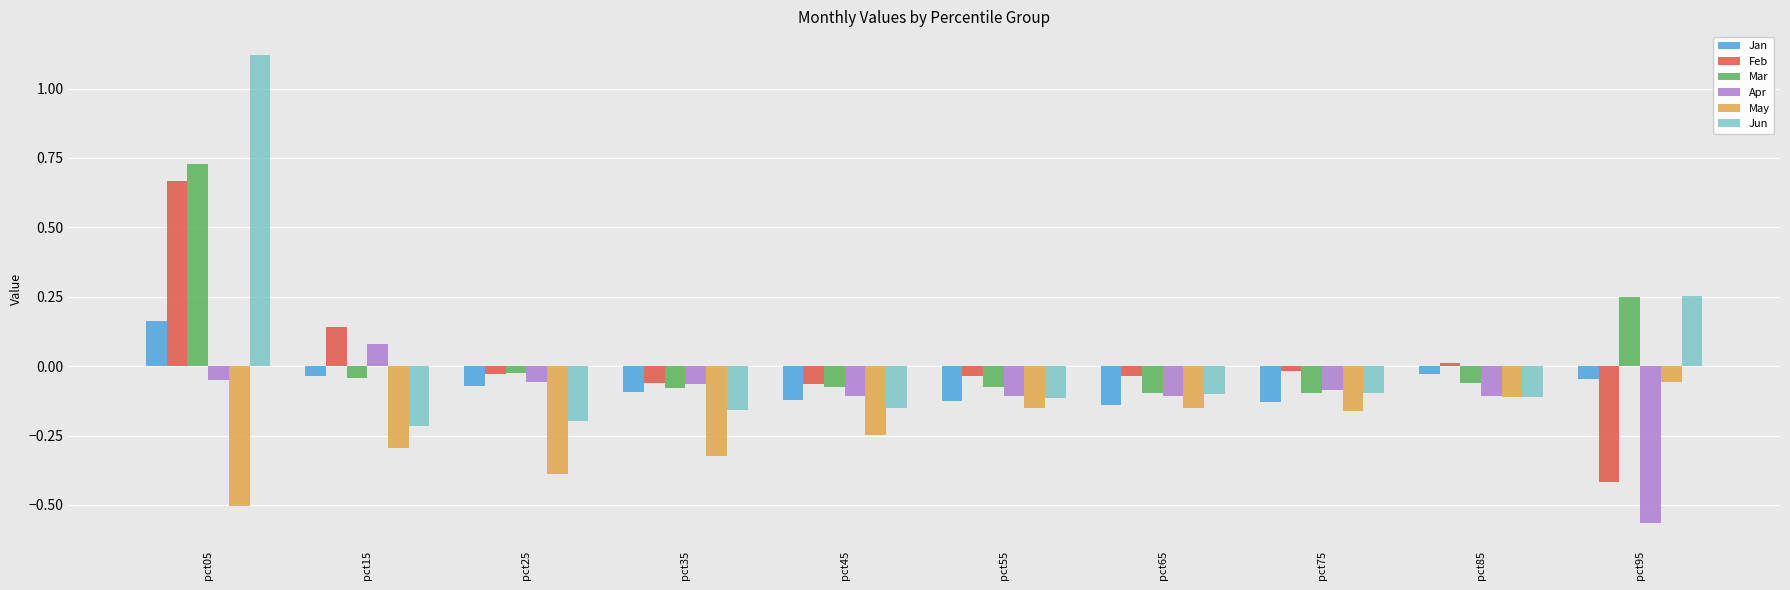

How many values in the Feb series exceed 0?

3